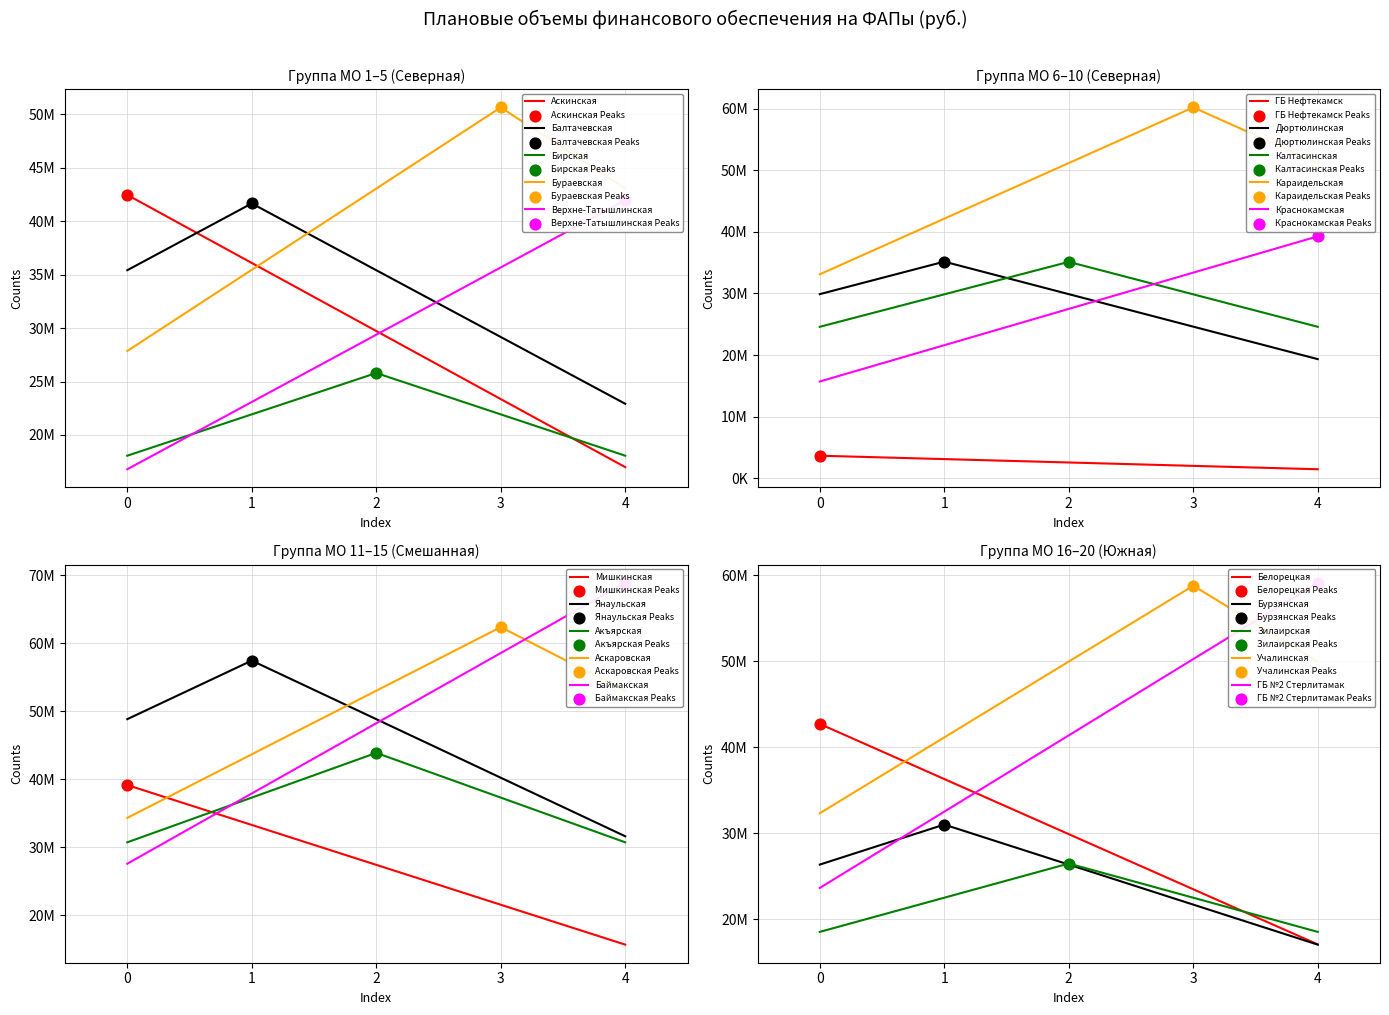

What is the change in value from ГБУЗ РБ Дюртюлинская ЦРБ to ГБУЗ РБ Белорецкая ЦРКБ?

+7567188